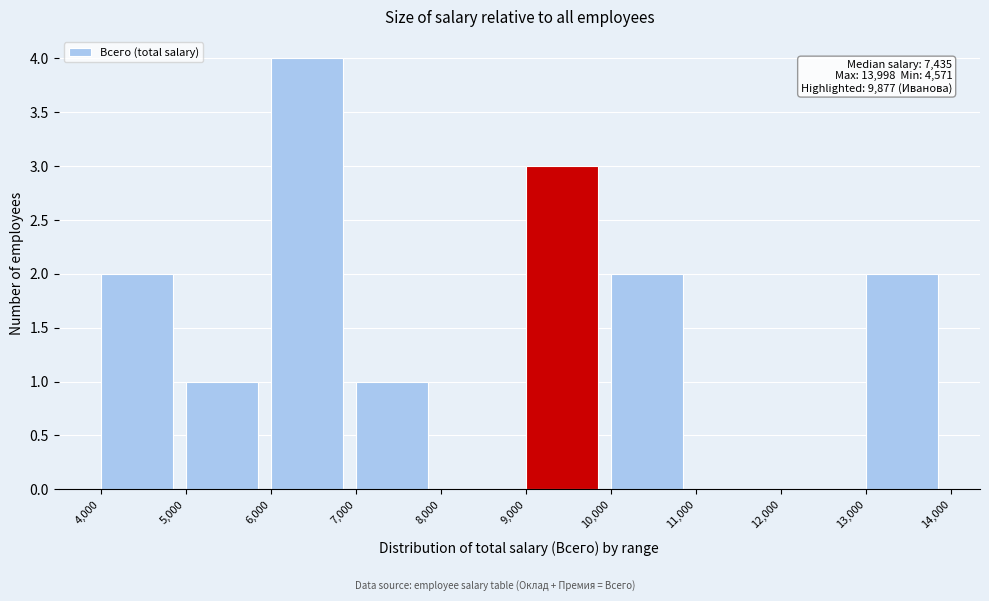

Over which range of the x-axis is the bar tallest?

6,000 to 7,000